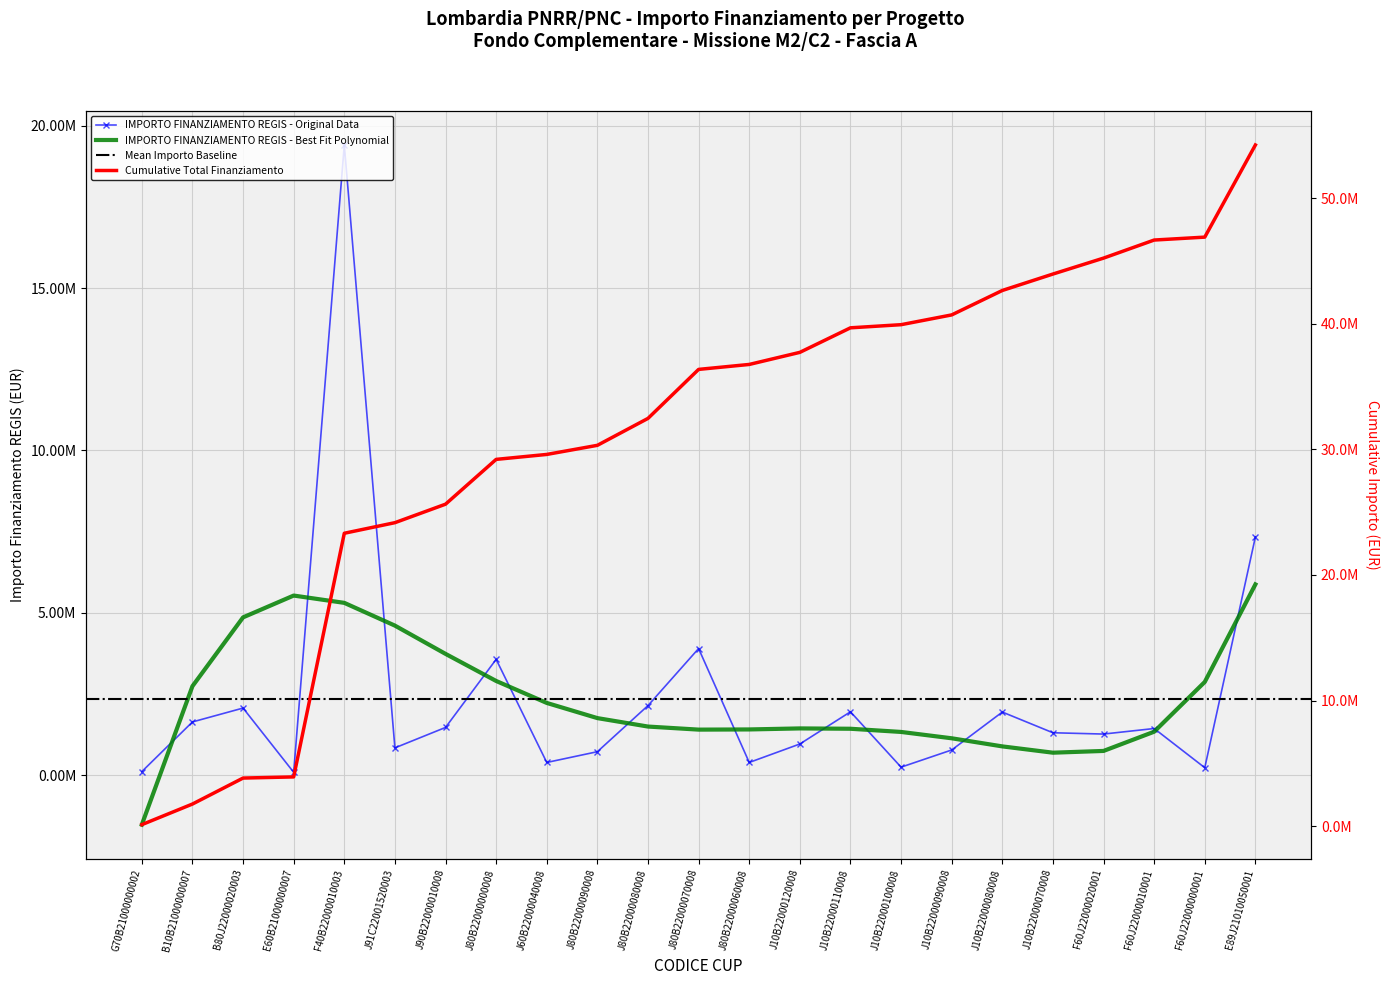

Reading right to left, what are all the values shown in this chart?

E89J21010050001=7338332.0	F60J22000000001=232792.6	F60J22000010001=1439126.7	F60J22000020001=1268712.0	J10B22000070008=1308691.4	J10B22000080008=1946217.6	J10B22000090008=778487.1	J10B22000100008=249600.0	J10B22000110008=1954400.0	J10B22000120008=962800.0	J80B22000060008=394067.9	J80B22000070008=3901867.0	J80B22000080008=2145440.0	J80B22000090008=725513.1	J60B22000040008=394069.6	J80B22000000008=3568528.8	J90B22000010008=1472231.2	J91C22001520003=843372.8	F40B22000010003=19405773.5	E60B21000000007=91224.5	B80J22000020003=2068856.3	B10B21000000007=1641937.7	G70B21000000002=112718.1